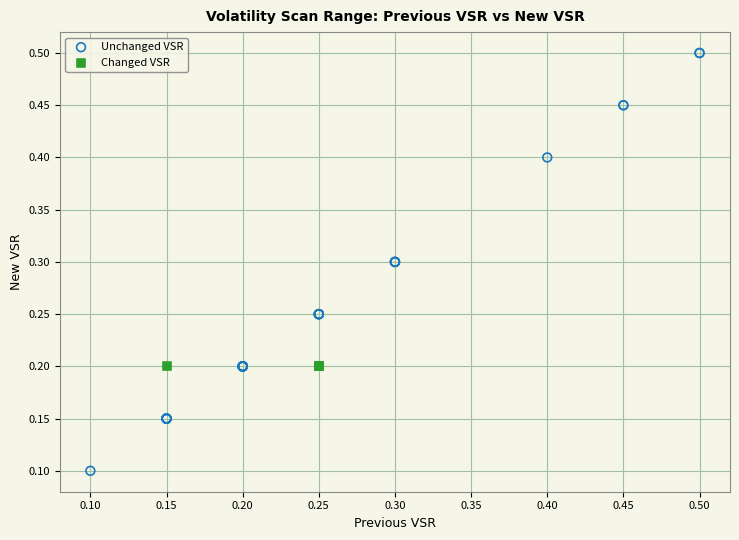

Which series reaches the maximum Y coordinate?

Unchanged VSR